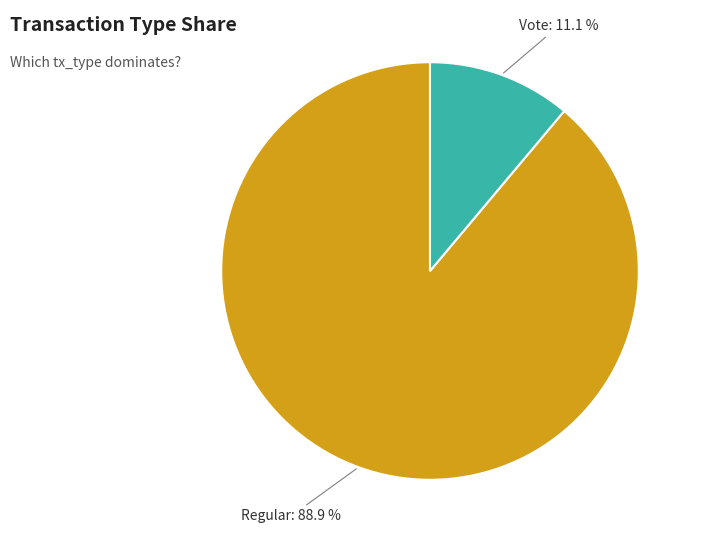

Is it true that Regular is 99% of the pie?

False